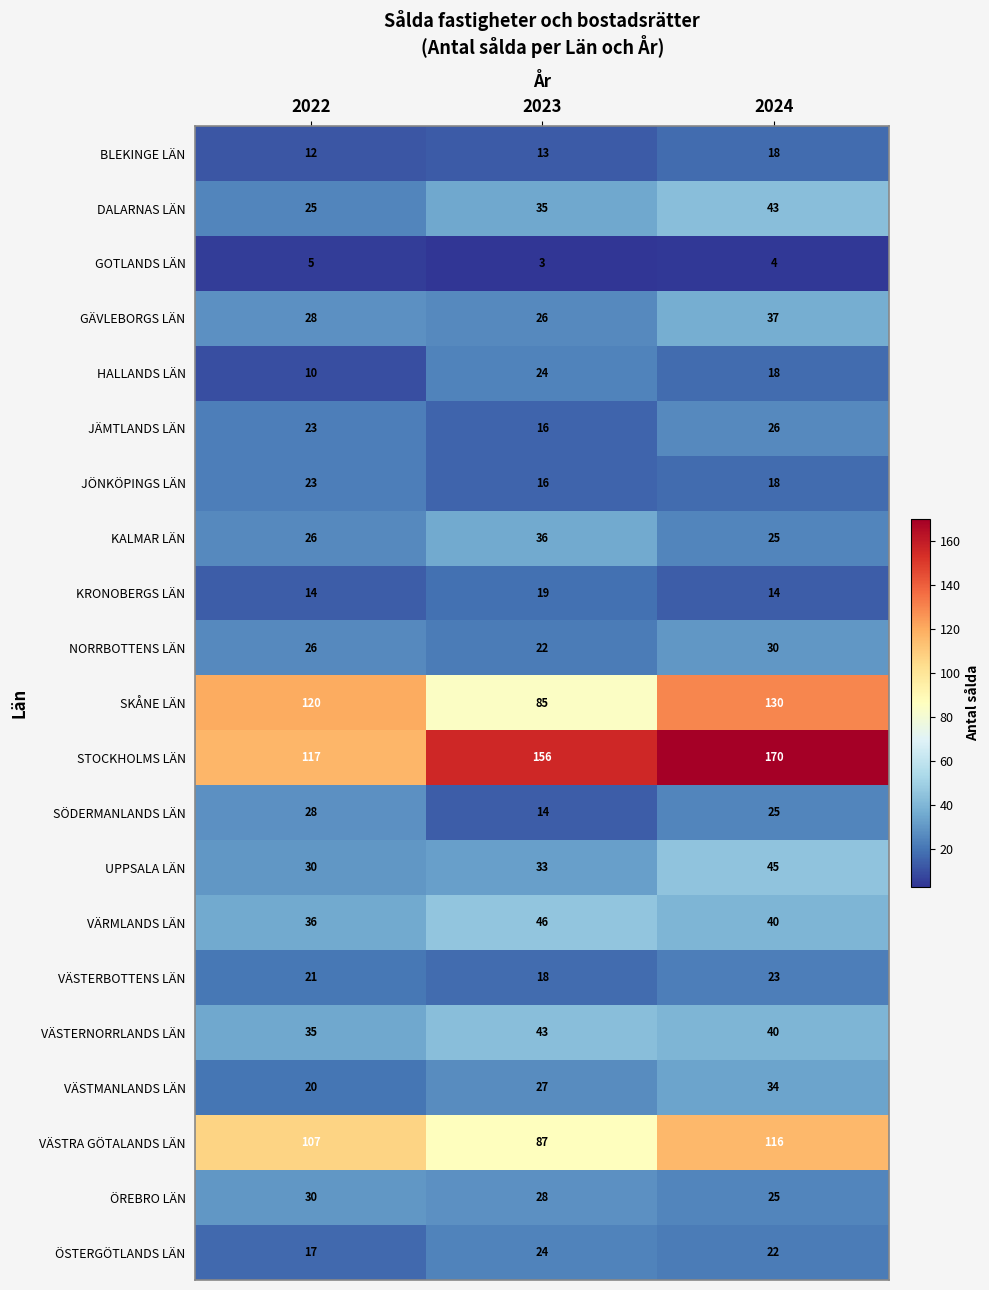

What is the difference between the highest and lowest values at 2024?

166